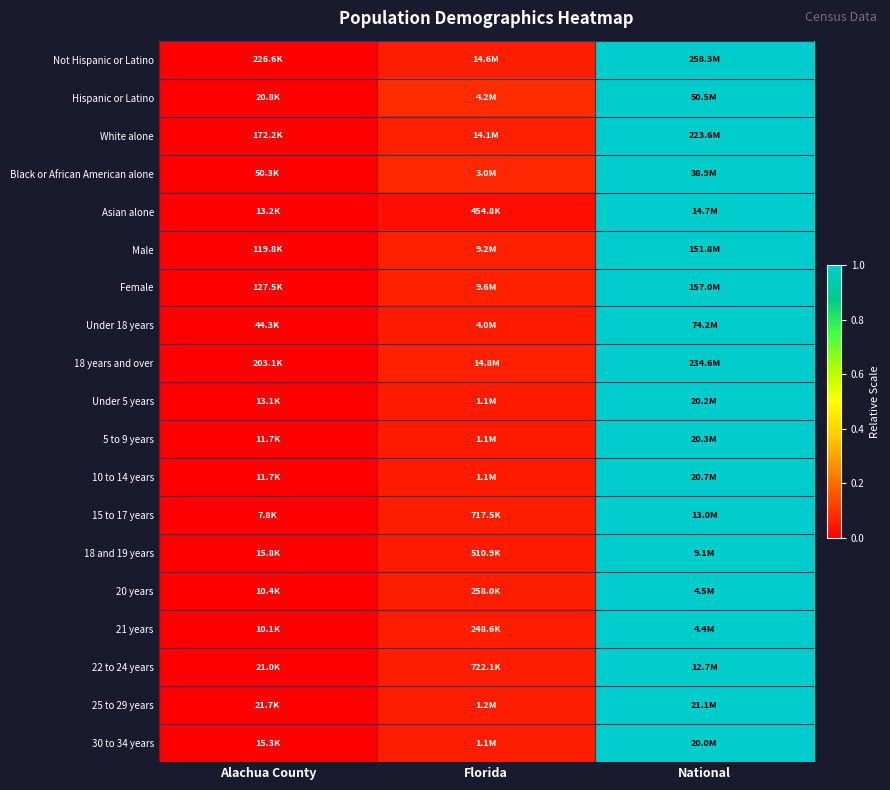

Reading left to right, list all the values displayed in this chart.

Not Hispanic or Latino: Alachua County=0.0	Florida=0.1	National=1.0
Hispanic or Latino: Alachua County=0.0	Florida=0.1	National=1.0
White alone: Alachua County=0.0	Florida=0.1	National=1.0
Black or African American alone: Alachua County=0.0	Florida=0.1	National=1.0
Asian alone: Alachua County=0.0	Florida=0.0	National=1.0
Male: Alachua County=0.0	Florida=0.1	National=1.0
Female: Alachua County=0.0	Florida=0.1	National=1.0
Under 18 years: Alachua County=0.0	Florida=0.1	National=1.0
18 years and over: Alachua County=0.0	Florida=0.1	National=1.0
Under 5 years: Alachua County=0.0	Florida=0.1	National=1.0
5 to 9 years: Alachua County=0.0	Florida=0.1	National=1.0
10 to 14 years: Alachua County=0.0	Florida=0.1	National=1.0
15 to 17 years: Alachua County=0.0	Florida=0.1	National=1.0
18 and 19 years: Alachua County=0.0	Florida=0.1	National=1.0
20 years: Alachua County=0.0	Florida=0.1	National=1.0
21 years: Alachua County=0.0	Florida=0.1	National=1.0
22 to 24 years: Alachua County=0.0	Florida=0.1	National=1.0
25 to 29 years: Alachua County=0.0	Florida=0.1	National=1.0
30 to 34 years: Alachua County=0.0	Florida=0.1	National=1.0